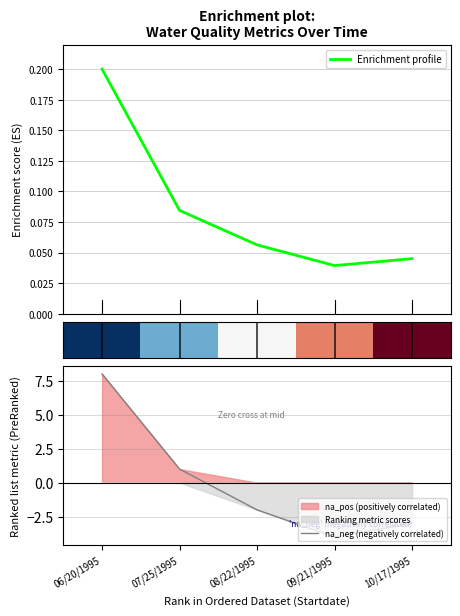

Is it true that na_neg (negatively correlated) equals 1 at 07/25/1995?

True